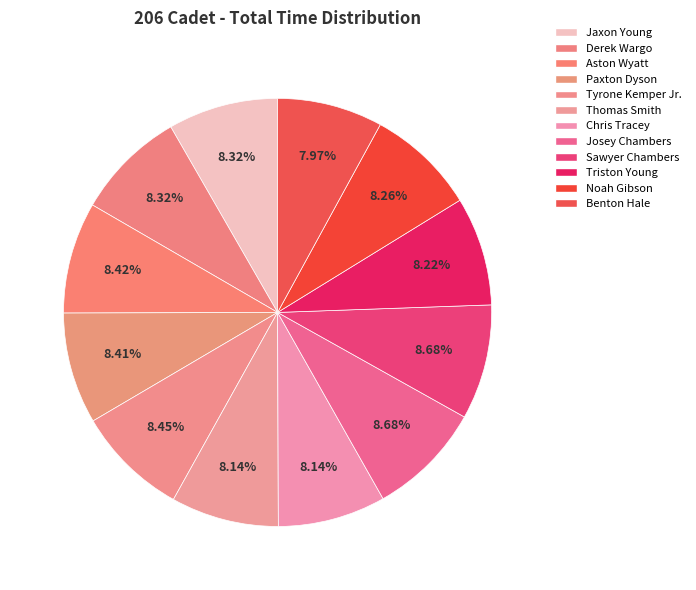

Combined, what portion of the pie is Josey Chambers and Tyrone Kemper Jr.?

17.1%